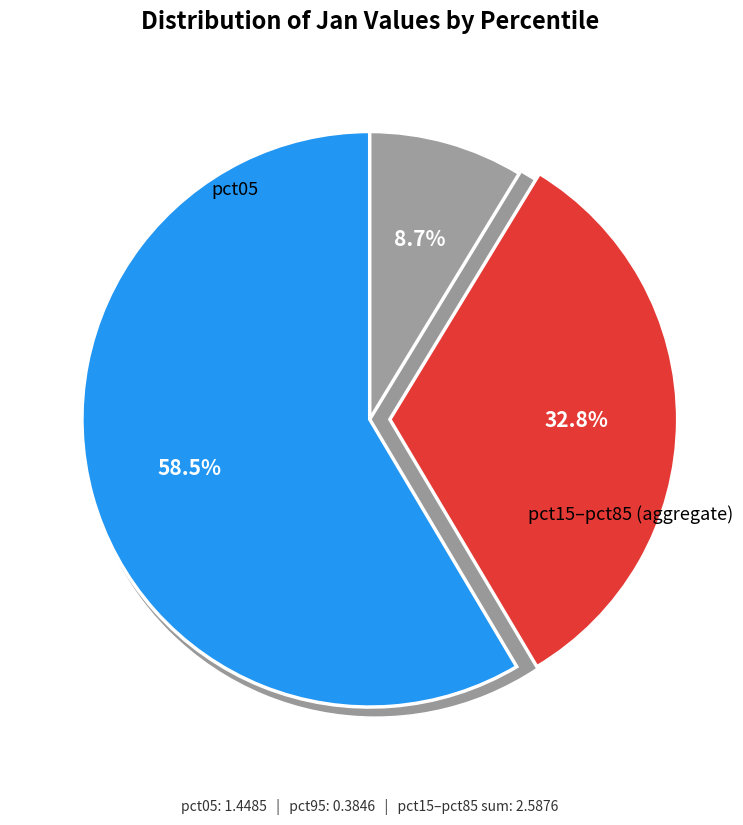

How much of the chart is everything except pct95?

91.3%